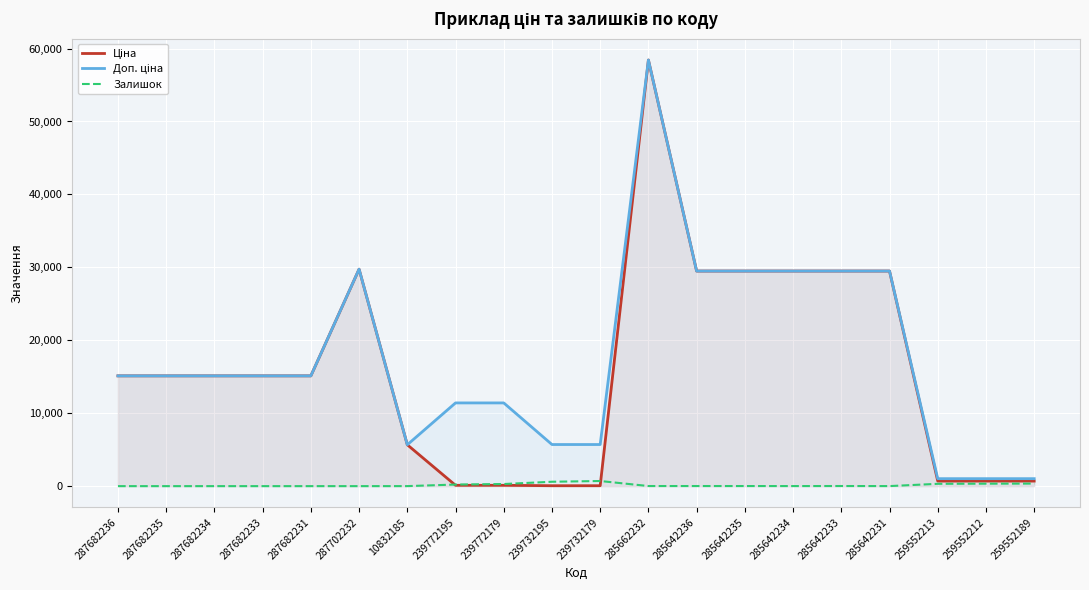

The value of Доп. ціна at 285662232 is 93043.4. True or false?

False